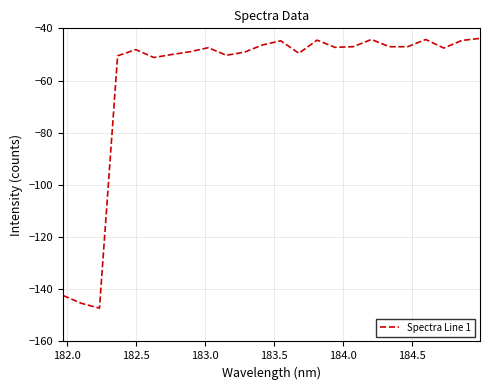

What is the minimum value shown in the chart?

-147.2